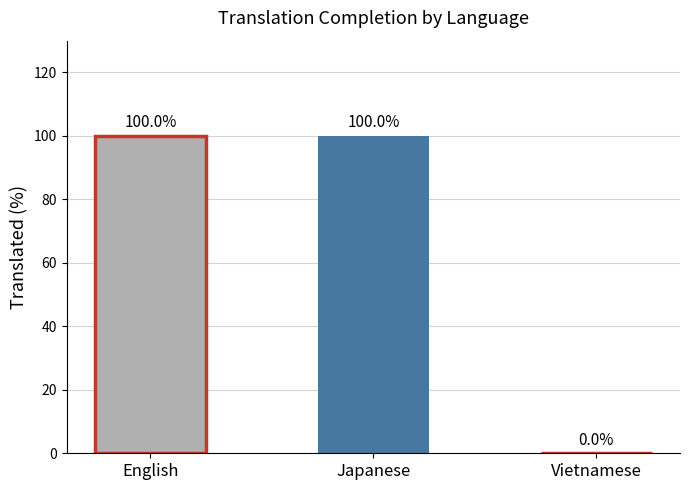

How many values are above zero?

2